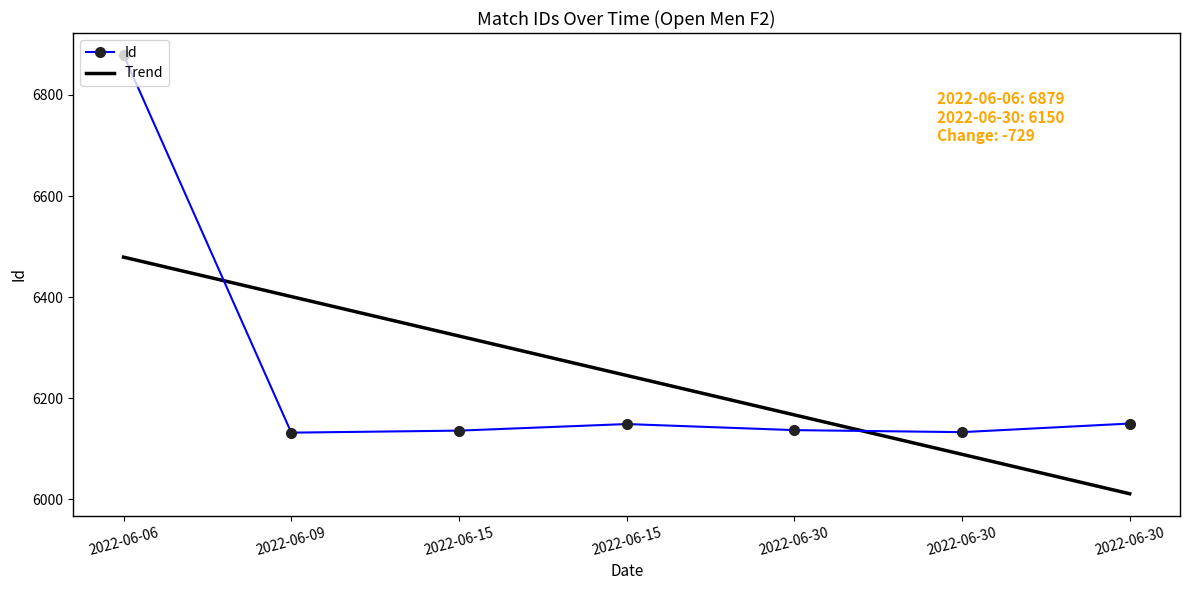

What are all the series names shown in the legend?

Id, Trend